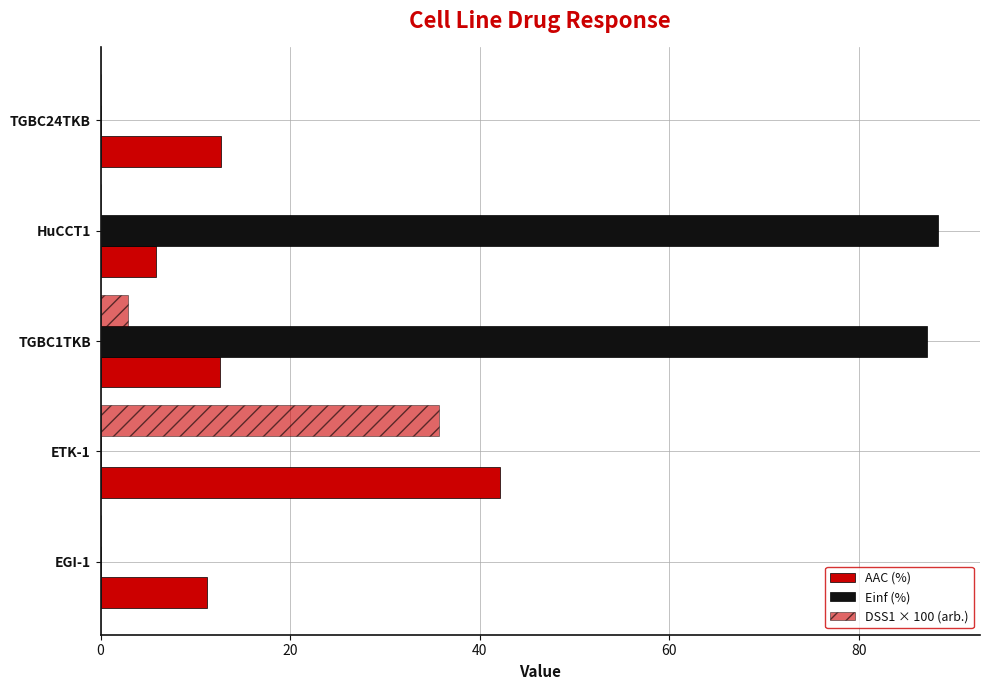

How many data points does each series have?

5